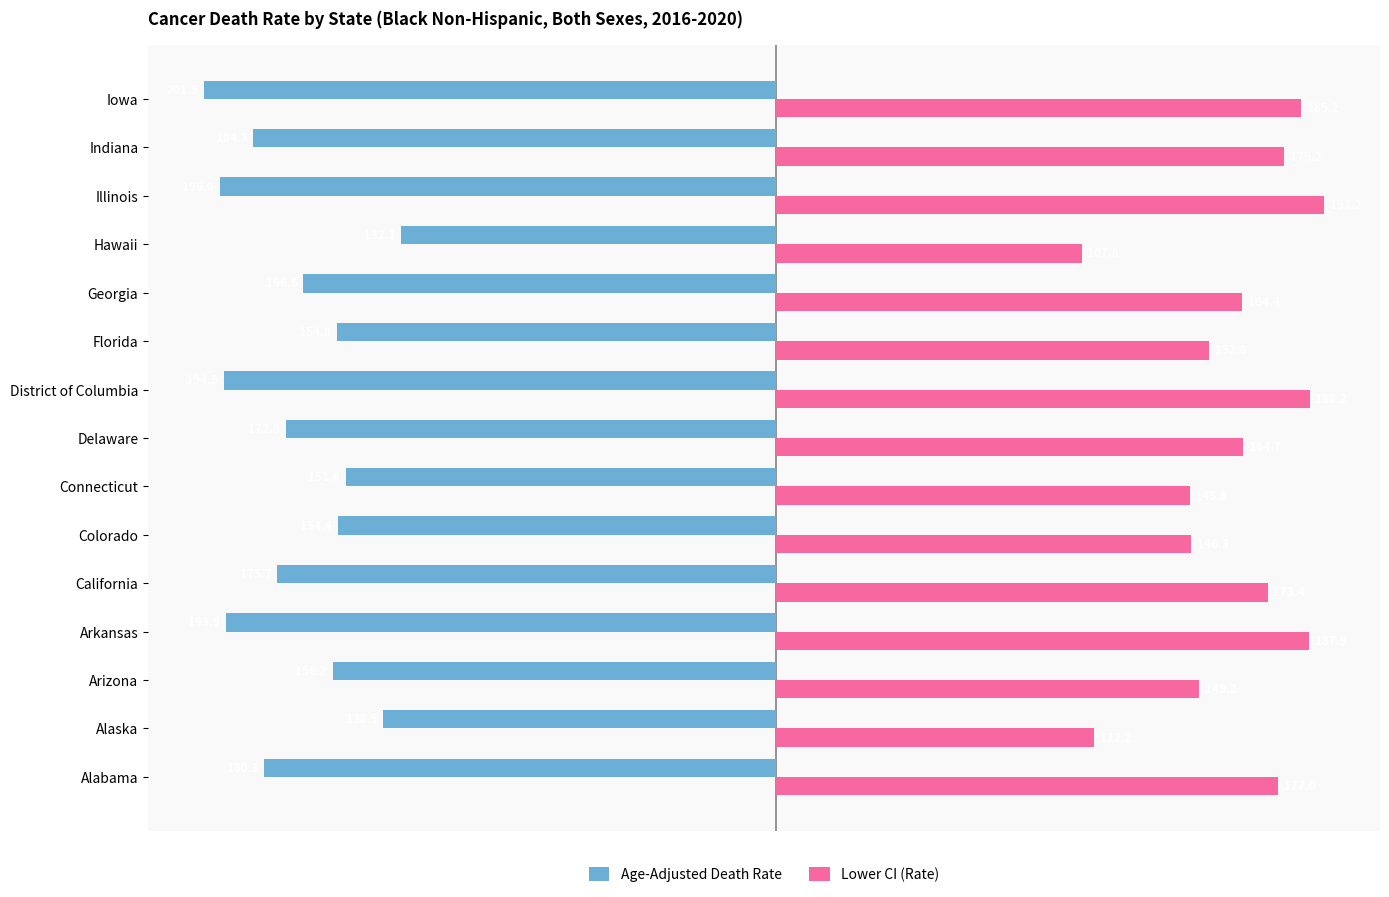

Which series has the largest total across all categories?

Lower CI (Rate)